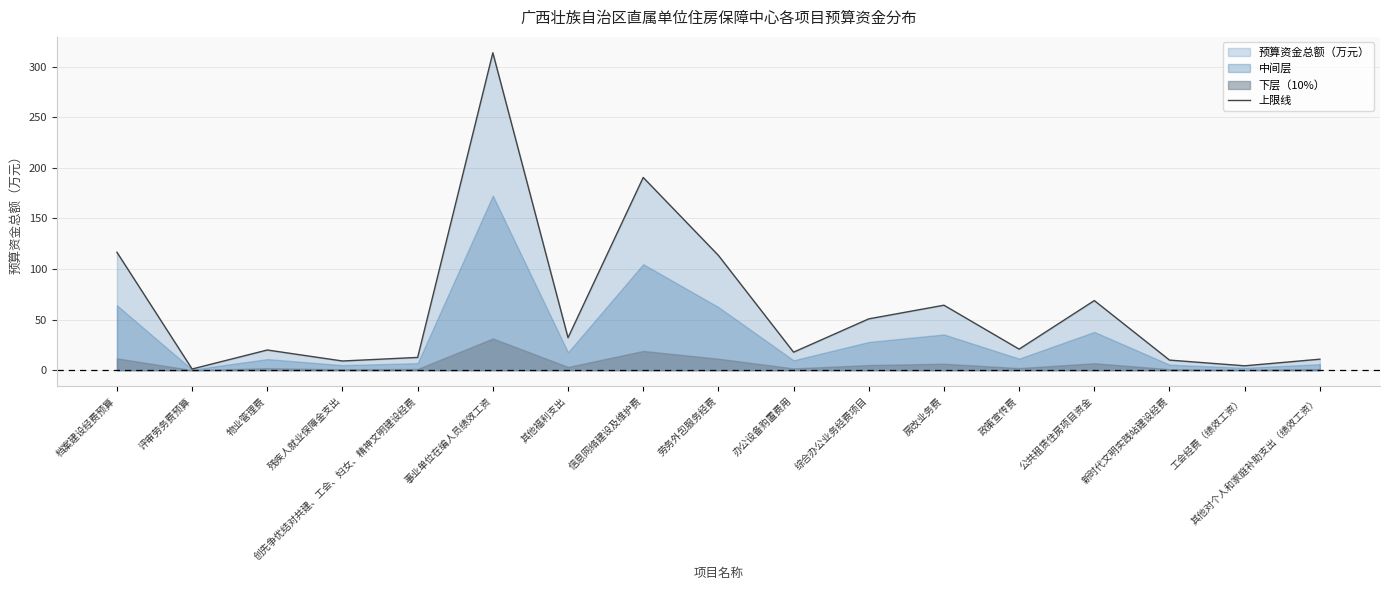

Reading right to left, list all the values displayed in this chart.

其他对个人和家庭补助支出（绩效工资）=10.9	工会经费（绩效工资）=4.4	新时代文明实践站建设经费=10.0	公共租赁住房项目资金=68.8	政策宣传费=20.8	房改业务费=64.2	综合办公业务经费项目=50.8	办公设备购置费用=17.8	劳务外包服务经费=113.5	信息网络建设及维护费=190.6	其他福利支出=32.1	事业单位在编人员绩效工资=313.8	创先争优结对共建、工会、妇女、精神文明建设经费=12.7	残疾人就业保障金支出=9.1	物业管理费=20.0	评审劳务费预算=1.2	档案建设经费预算=116.6